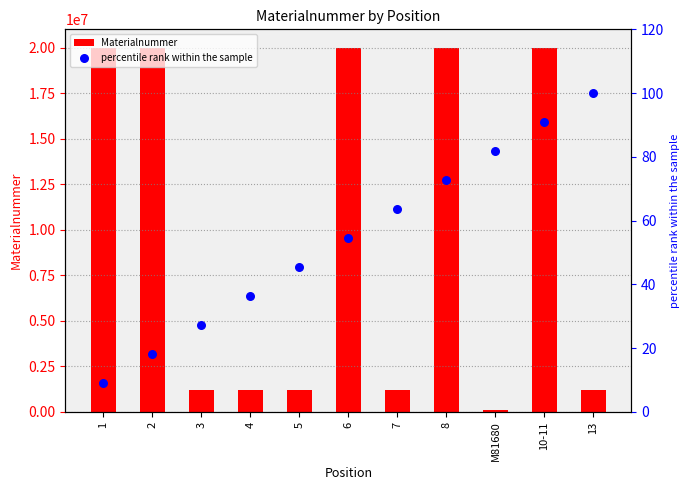

Which series reaches the maximum Y coordinate?

Materialnummer